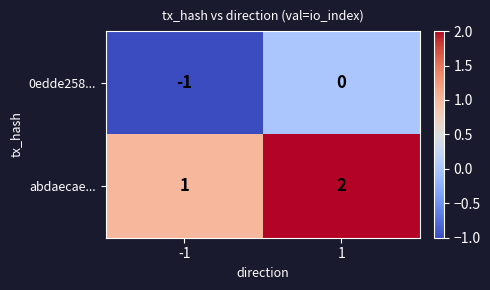

What is the sum of all abdaecae... values?

3